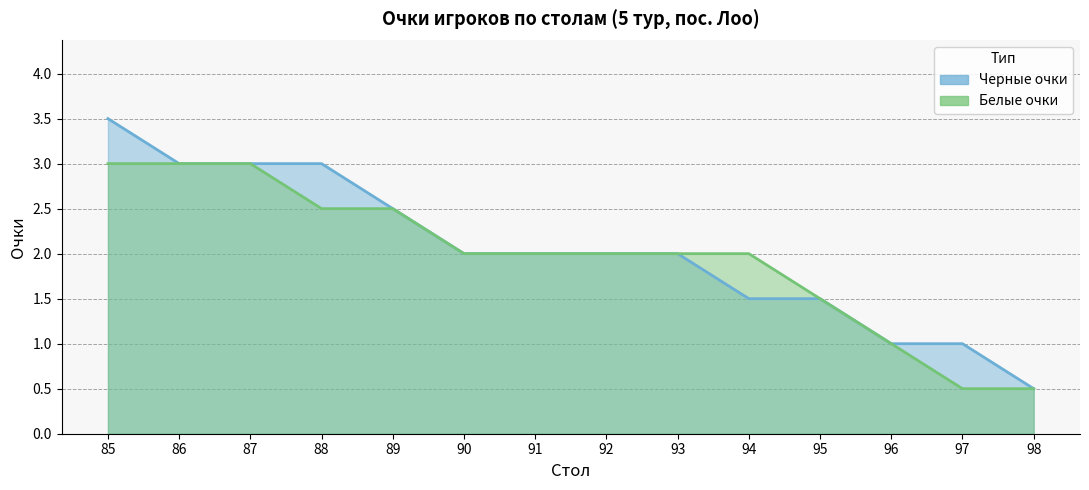

The Белые очки series shows 0.5 at 97. True or false?

True